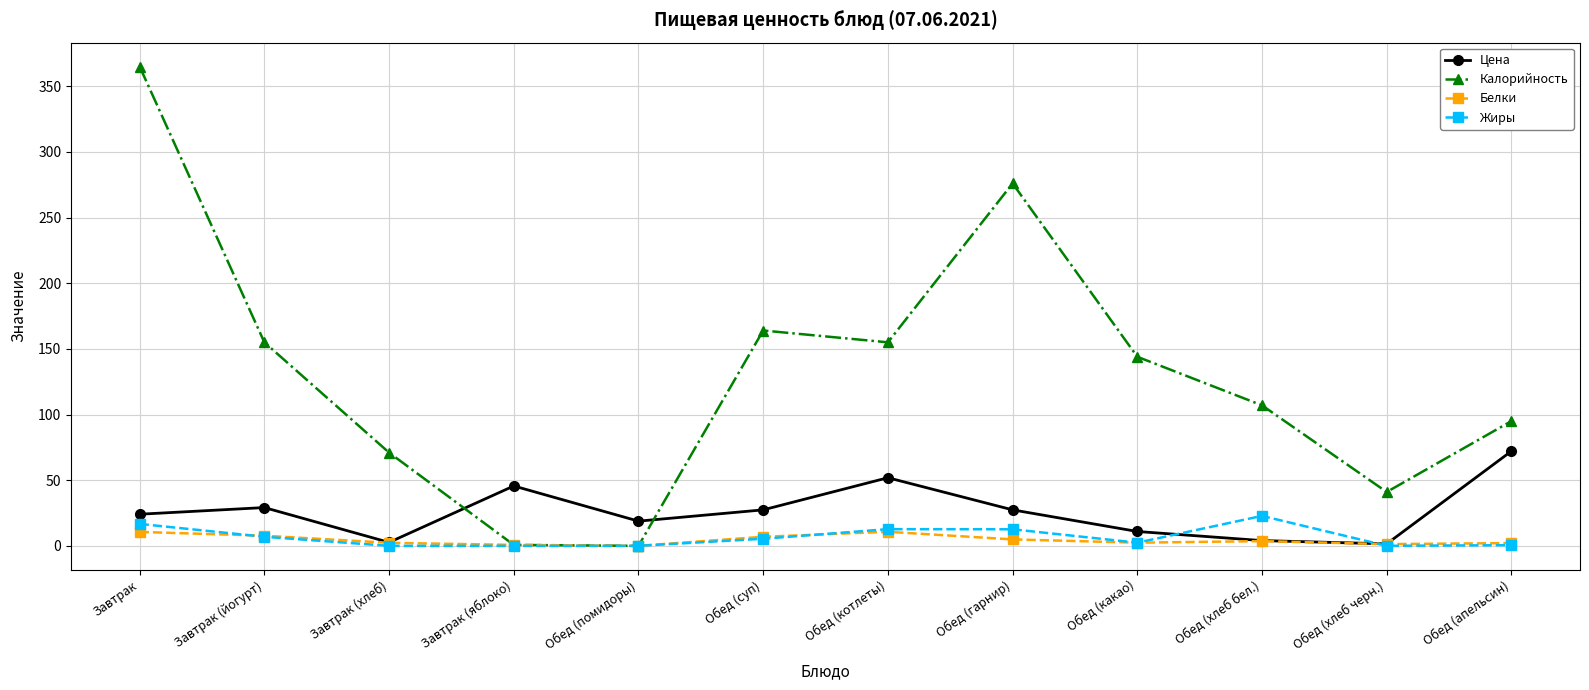

Where is Калорийность nearest to the value 182?

Обед (суп)